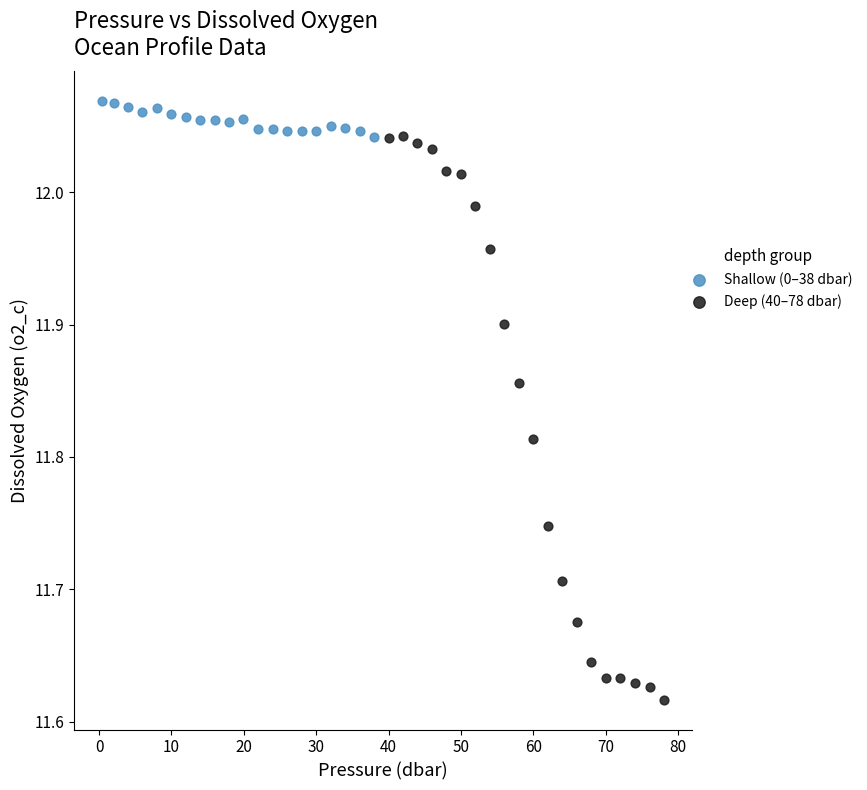

Which series has the widest spread of Y values?

Deep (40–78 dbar)